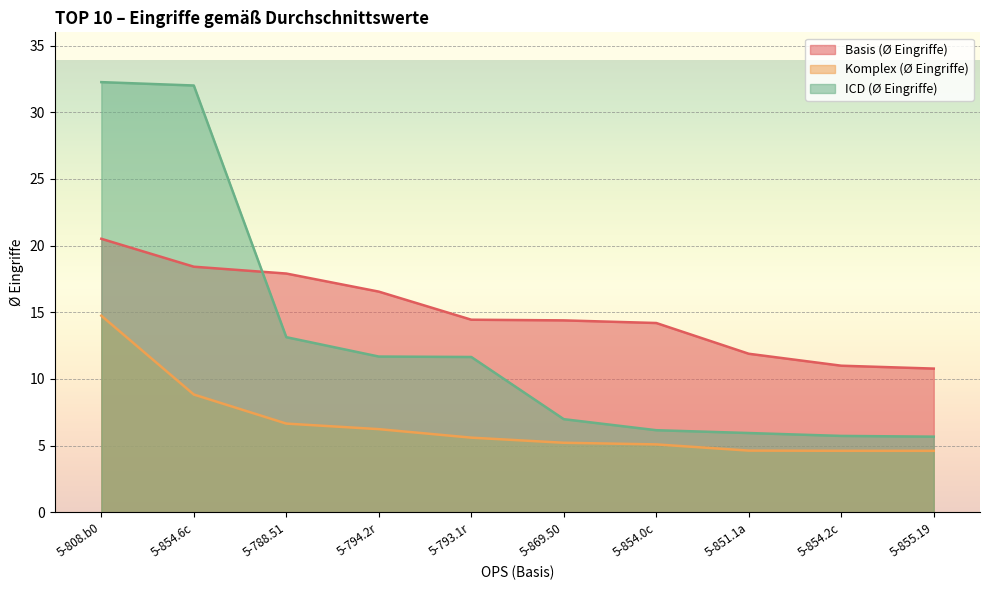

How many lines are shown in the chart?

3